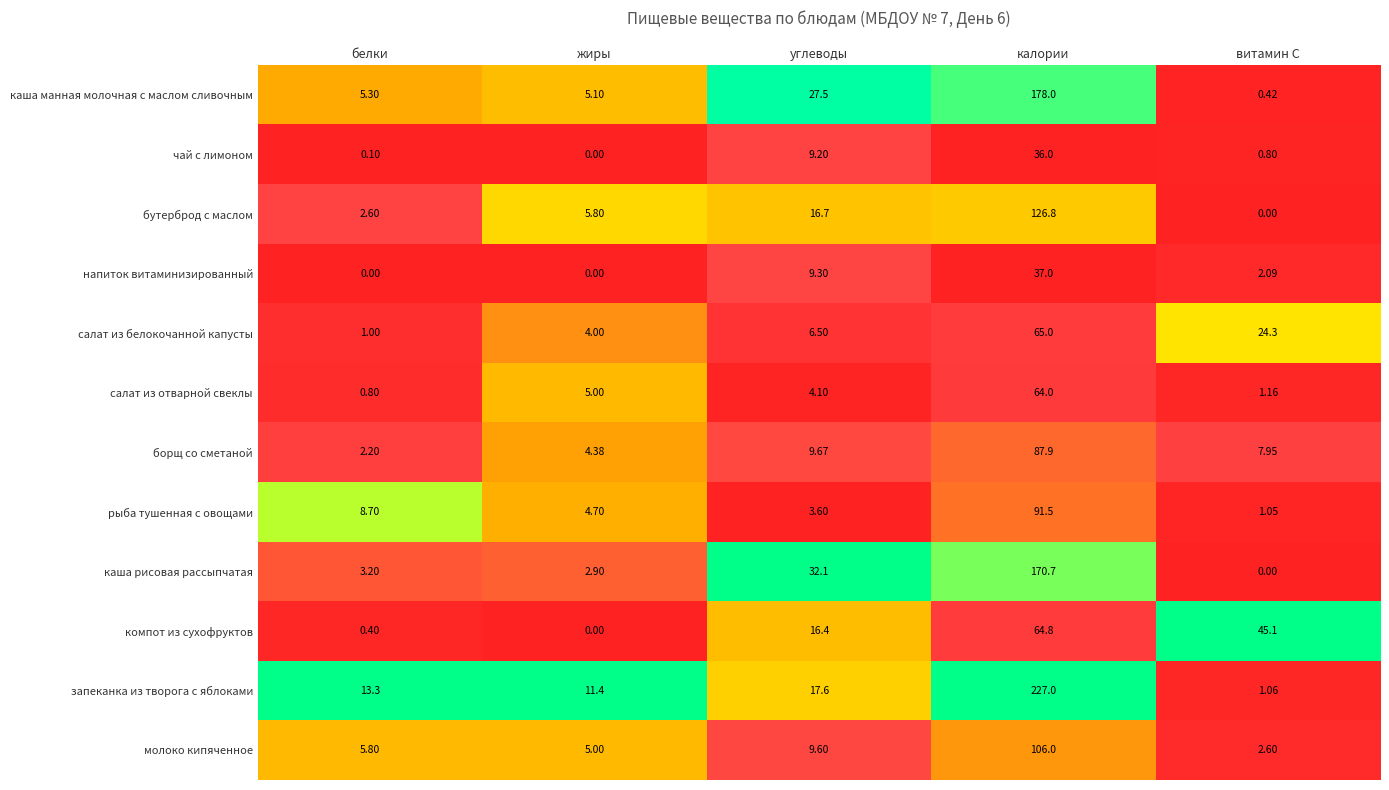

How many categories are shown in the chart?

5